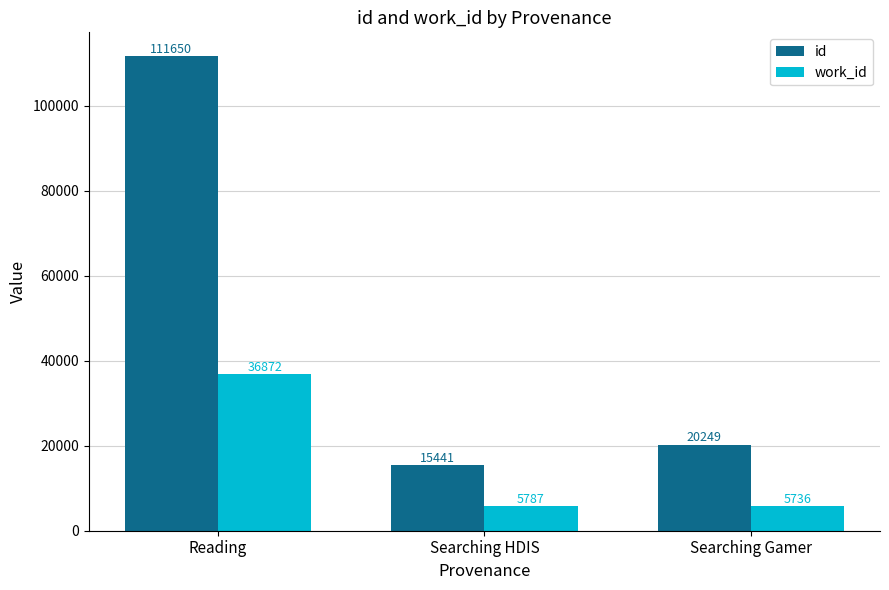

What position from the right is Reading?

3